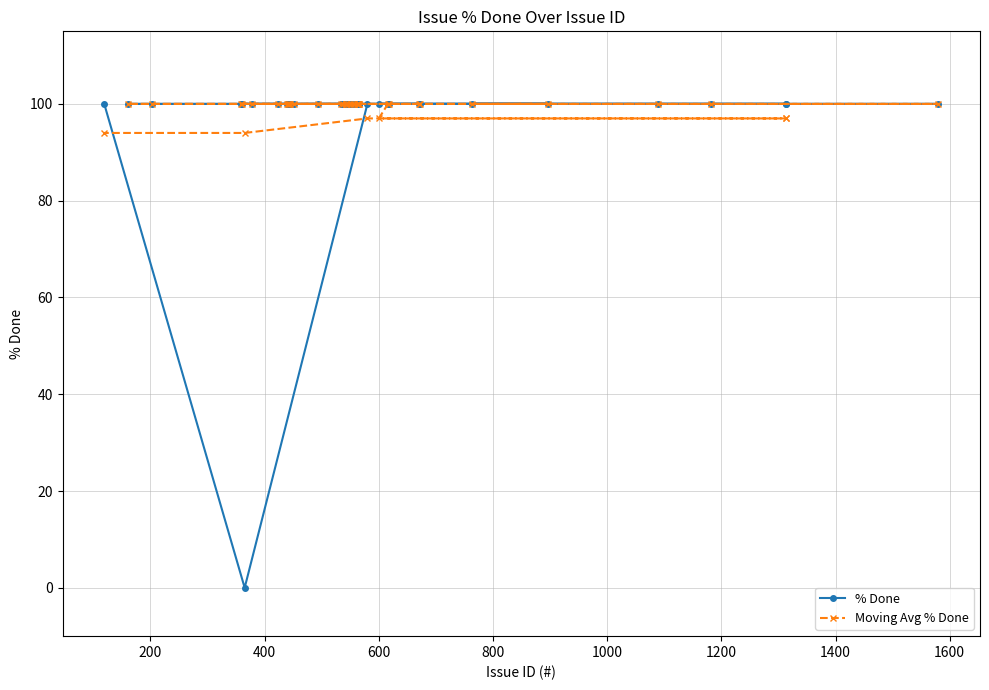

Which series has the widest spread of values?

% Done